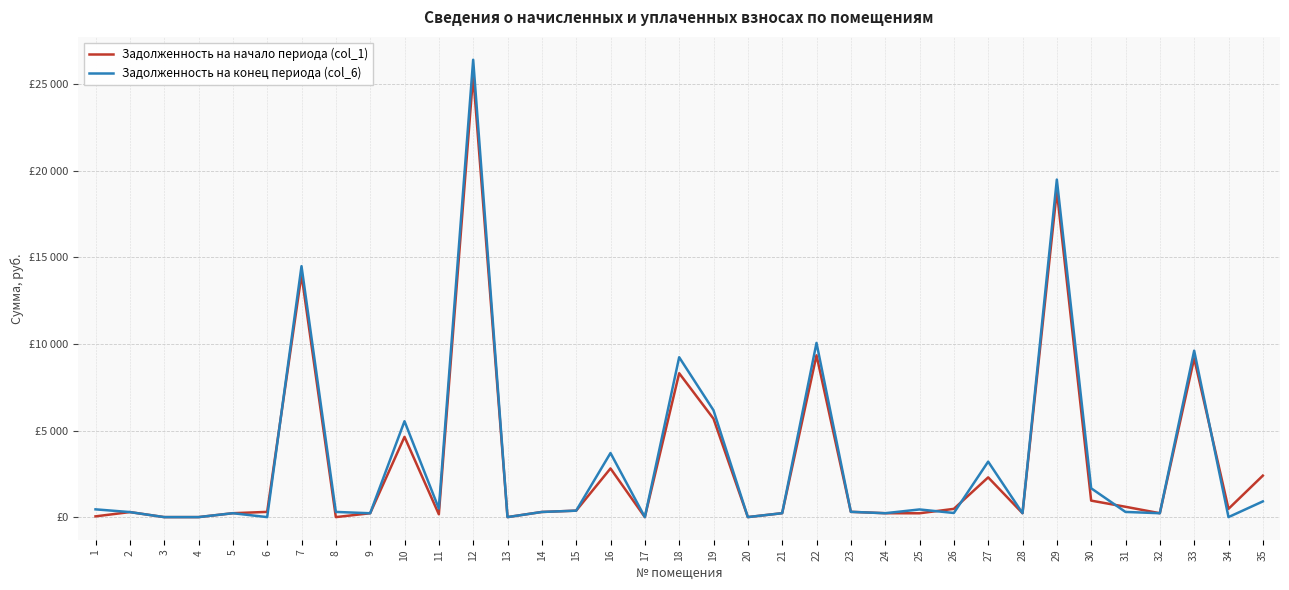

Is this an area chart (filled region under the line)?

No